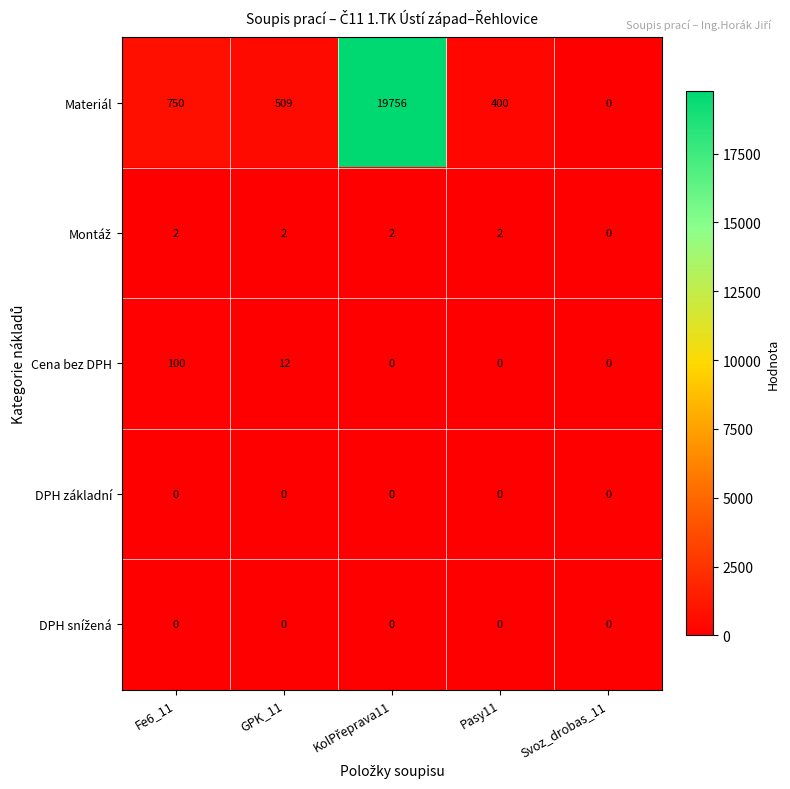

Which series has the largest total across all categories?

Materiál